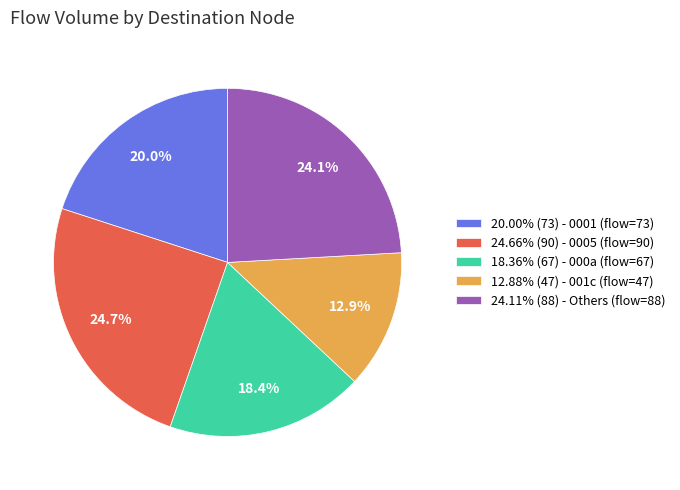

To the nearest percent, what is the difference between the largest and smallest slice percentages?

12%